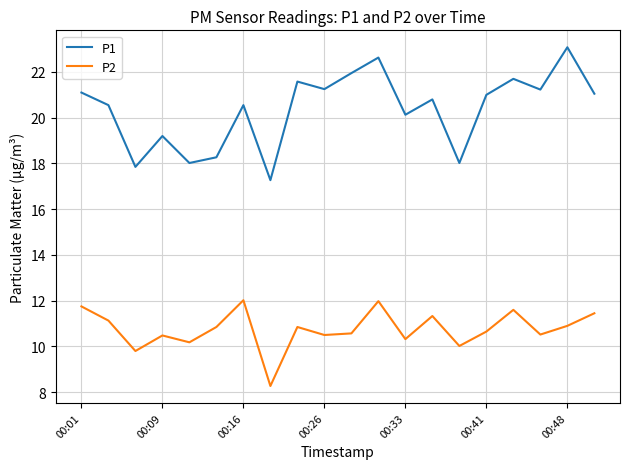

What is the greatest value displayed?

23.1